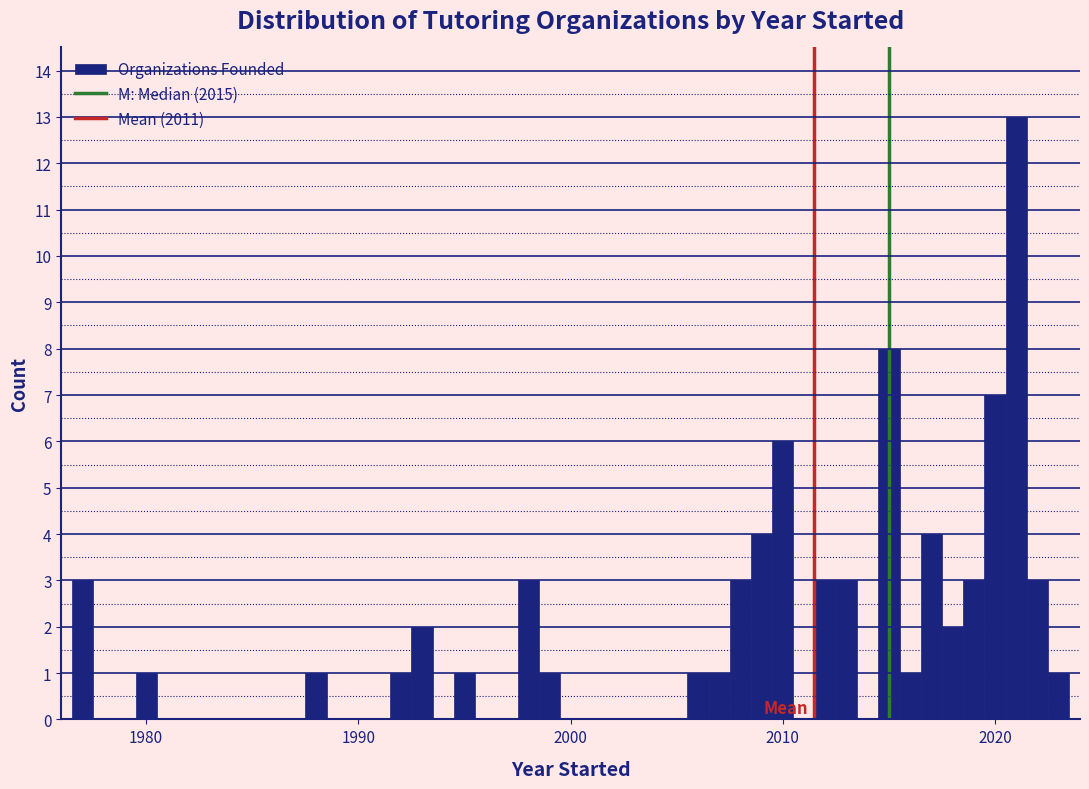

Read against the x-axis, roughly where is the centre of the tallest bar?

2021